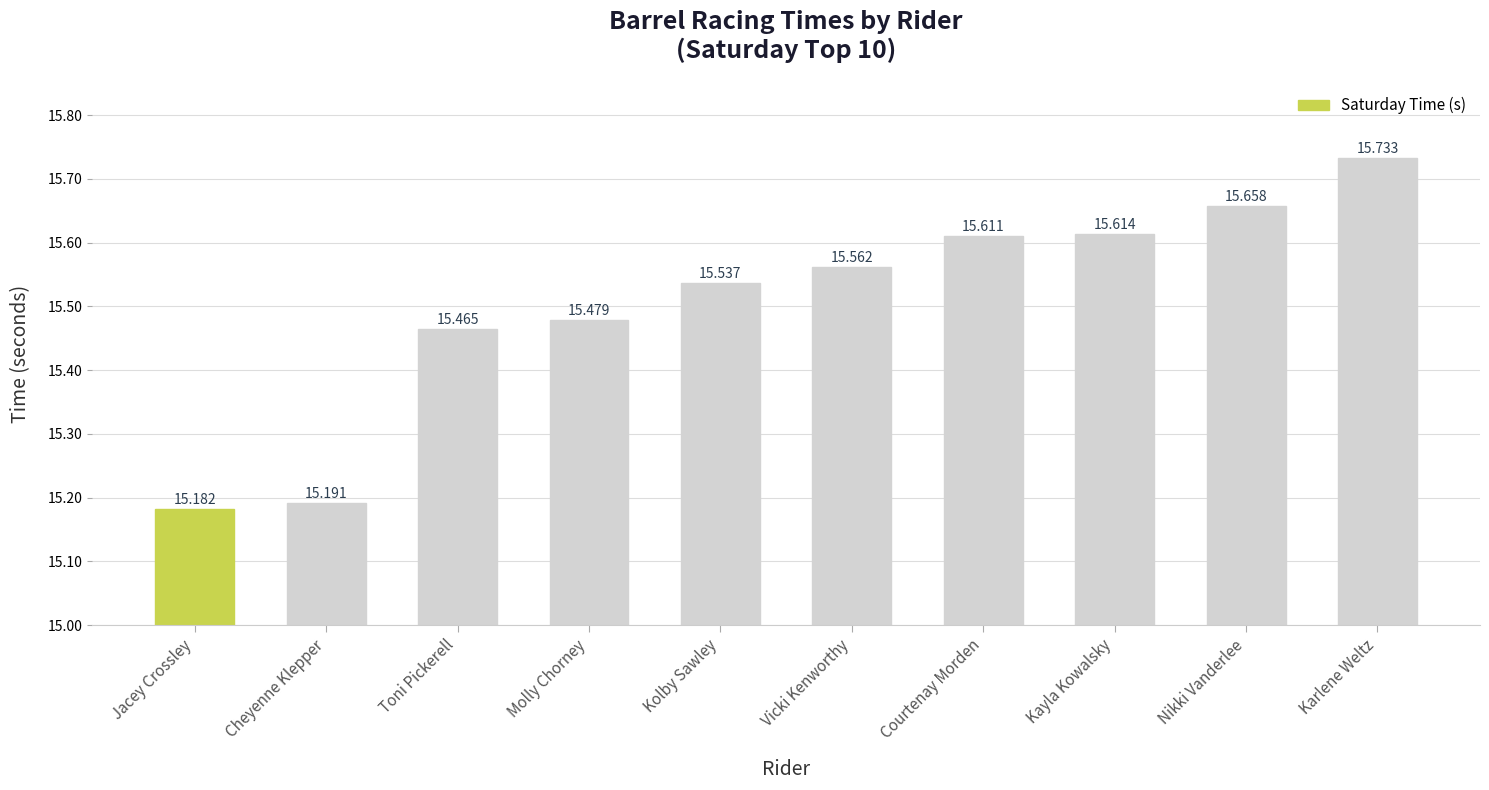

Approximately how many times larger is the value at Nikki Vanderlee compared to Vicki Kenworthy?

1.0